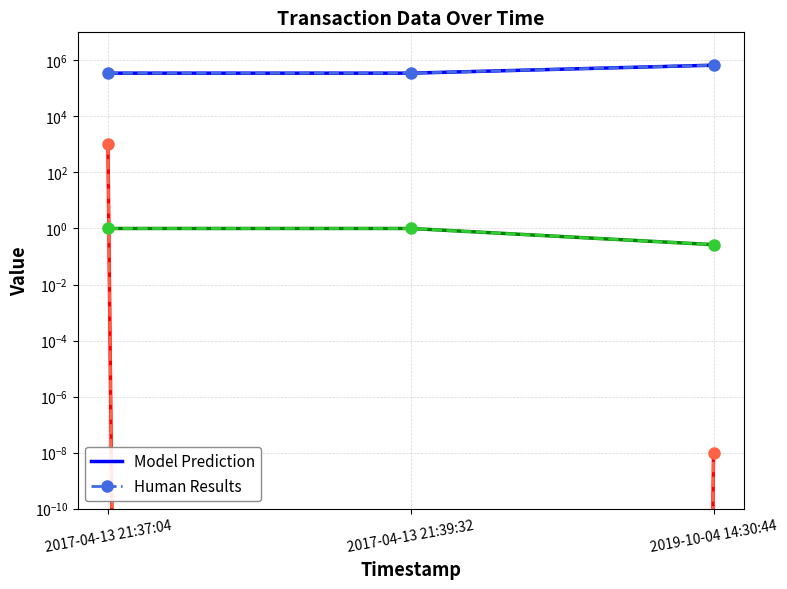

What is the sum of all Fee values?

2.3